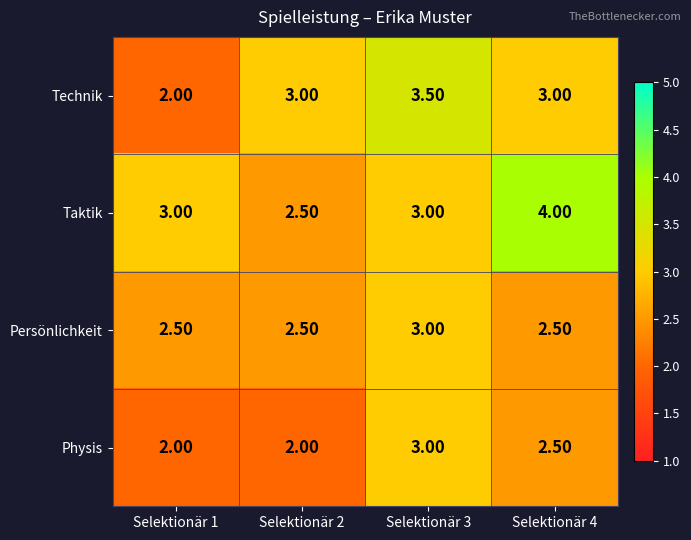

Which series has the largest total across all categories?

Taktik